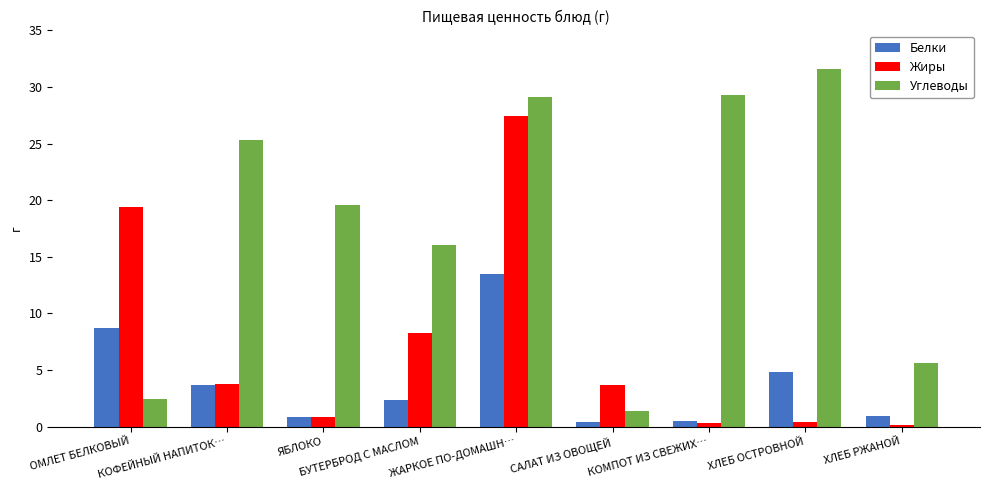

What is the sum of all Белки values?

35.6